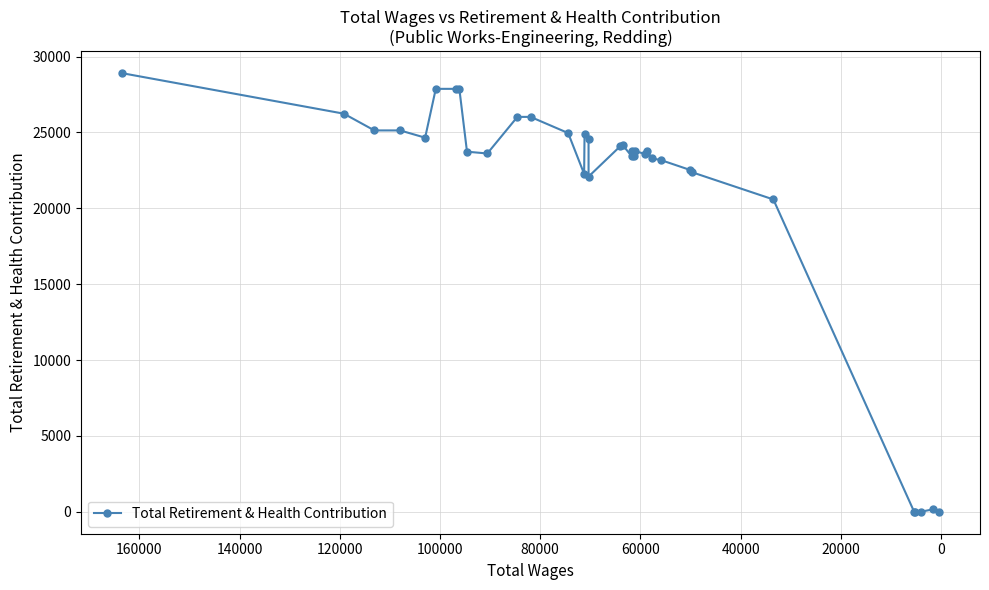

True or false: the data has more than 2 interior local peaks.

True